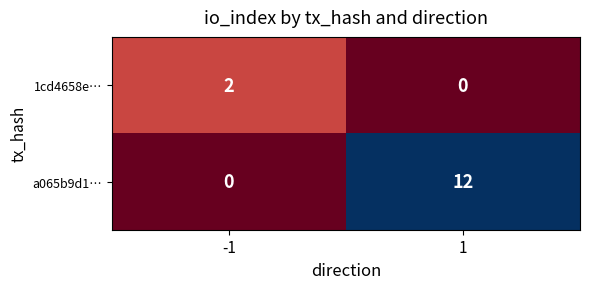

At how many categories does at least one series exceed 0?

2